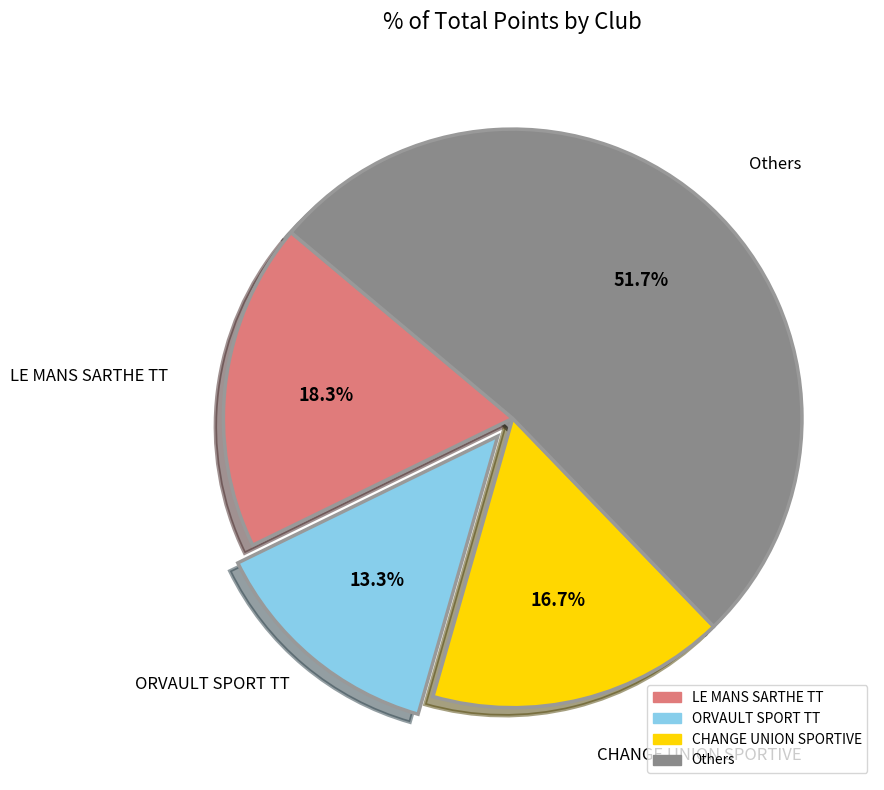

Does any single category account for the majority?

Yes